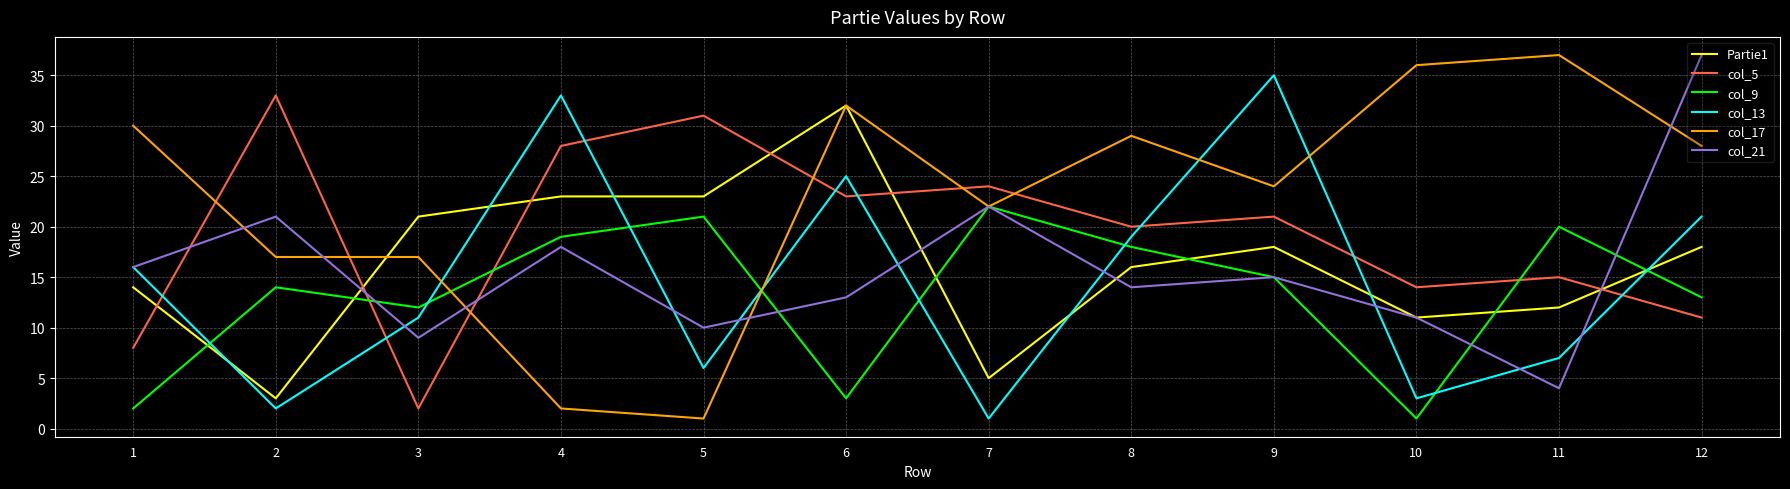

Between which two adjacent categories do col_21 and col_5 first intersect?

1 and 2